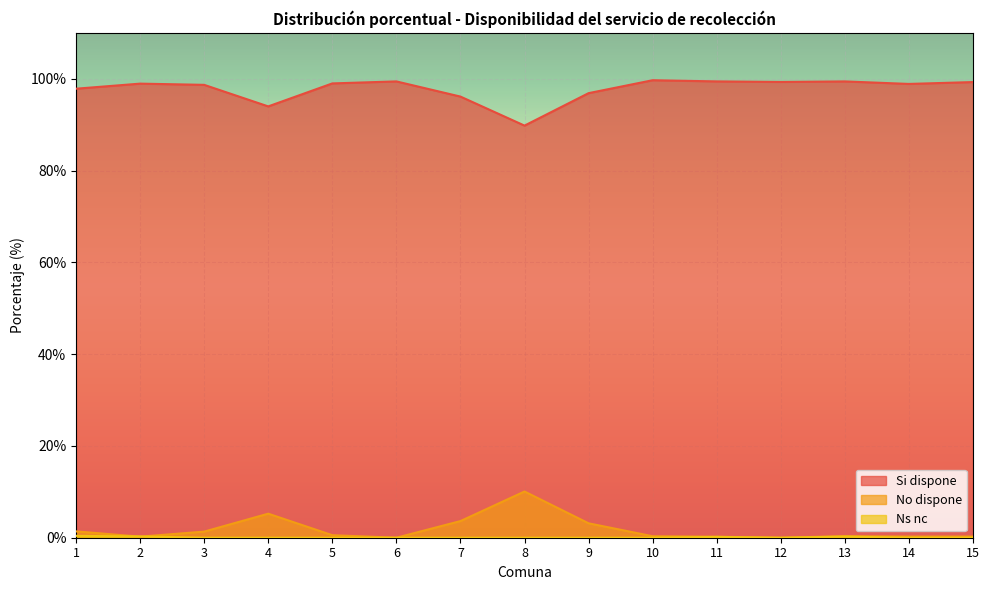

List the labels in order of No dispone value, smallest first.

6, 12, 11, 2, 14, 15, 10, 13, 5, 3, 1, 9, 7, 4, 8